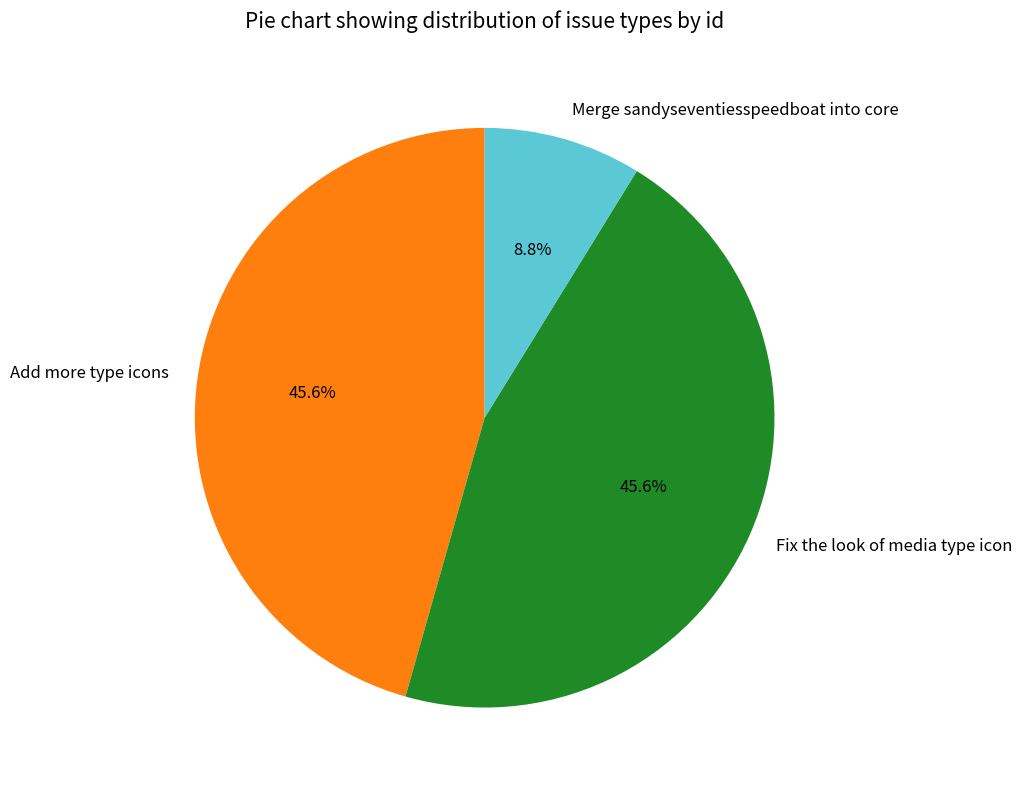

Count the number of slices in the pie.

3